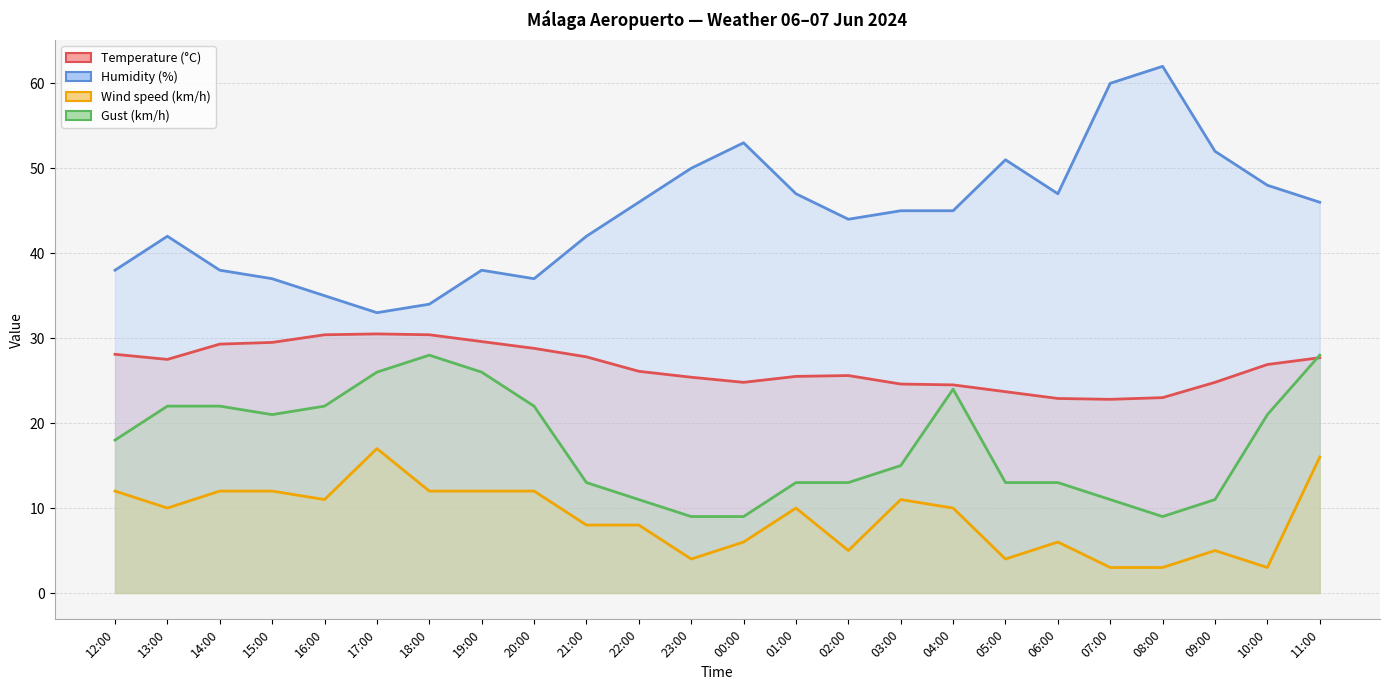

True or false: Humidity (%) and Temperature (°C) cross at least once.

False